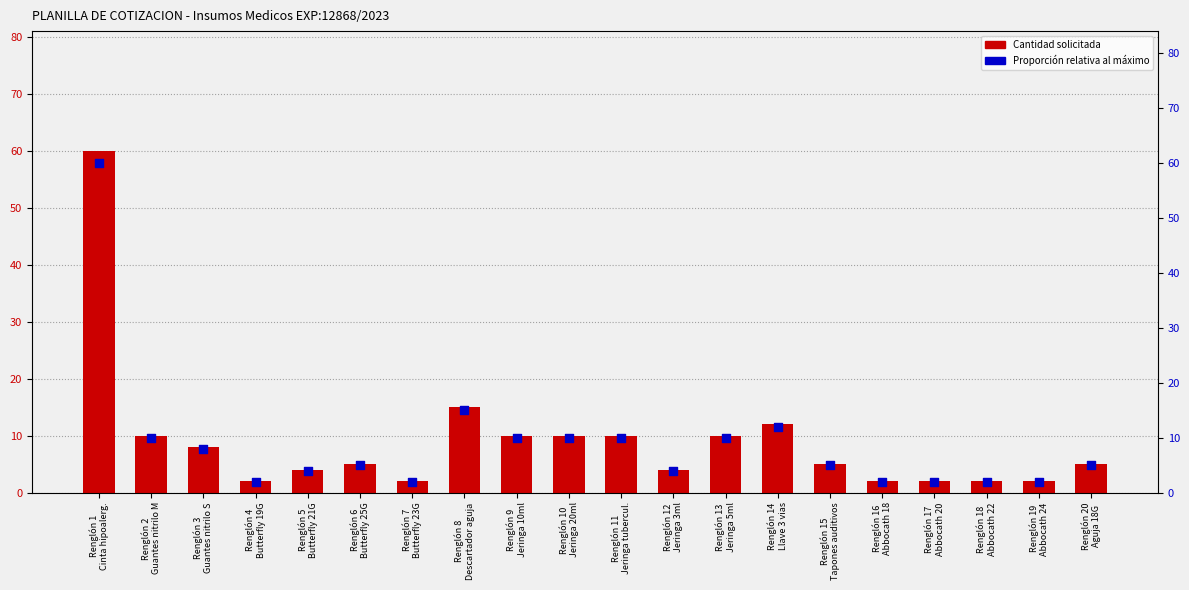

Which series has the largest total across all categories?

Cantidad